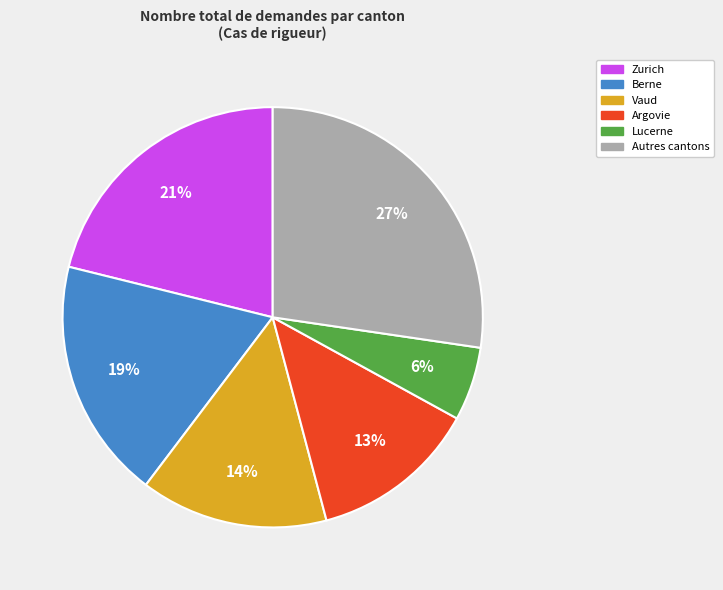

Does any single category account for the majority?

No